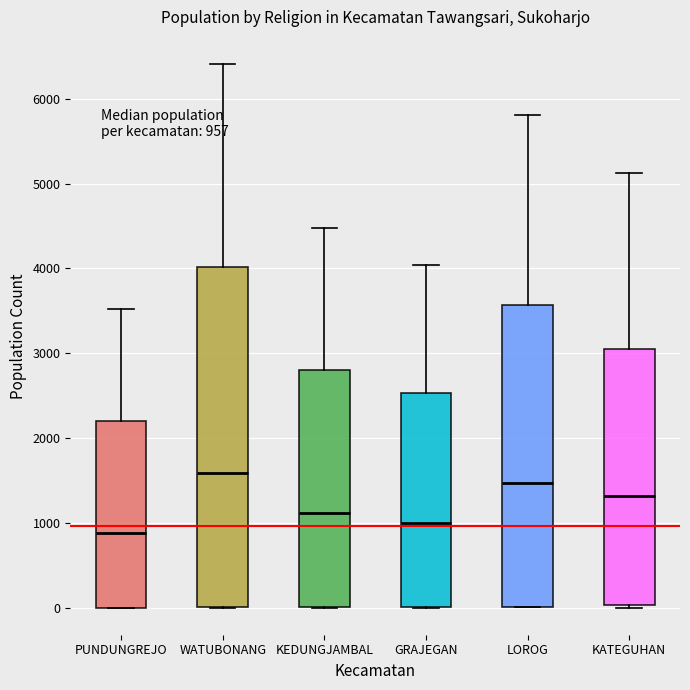

Which box is the tallest, from its lower edge to its upper edge?

WATUBONANG